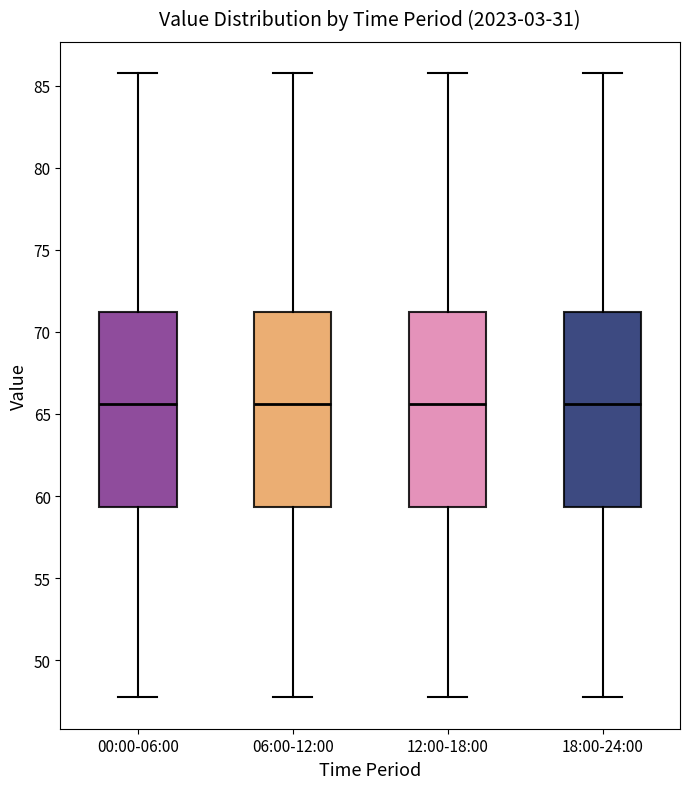

Reading left to right, read every box against the y-axis: the position of its median line, the range the box covers, and the ends of its whiskers. The values are not printed on the chart, so give them approximately, as read against the axis.

00:00-06:00: median 65.5, box 59.5 to 71.0, whiskers 47.5 to 86.0
06:00-12:00: median 65.5, box 59.5 to 71.0, whiskers 47.5 to 86.0
12:00-18:00: median 65.5, box 59.5 to 71.0, whiskers 47.5 to 86.0
18:00-24:00: median 65.5, box 59.5 to 71.0, whiskers 47.5 to 86.0